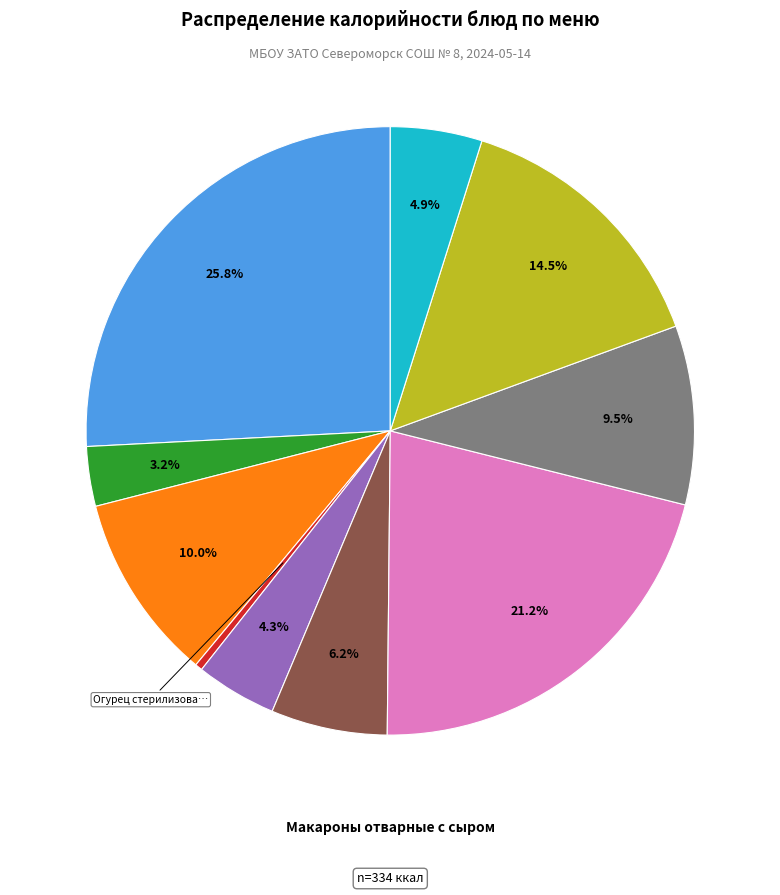

Is there any slice that represents more than half of the pie?

No